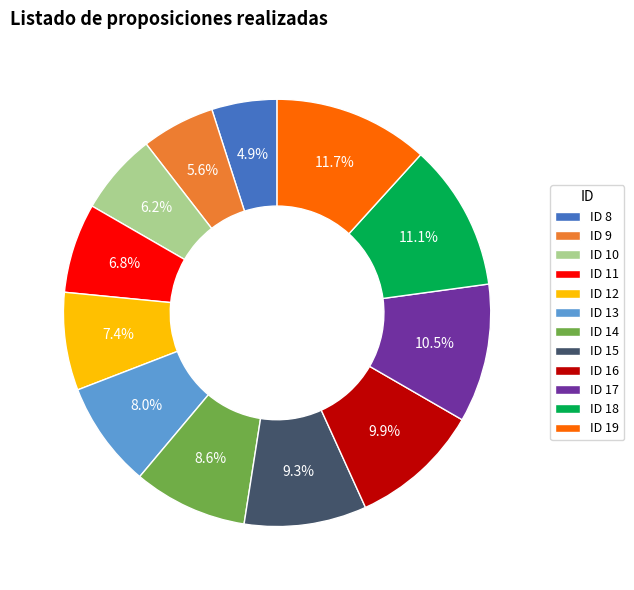

Is there a majority slice in this chart?

No